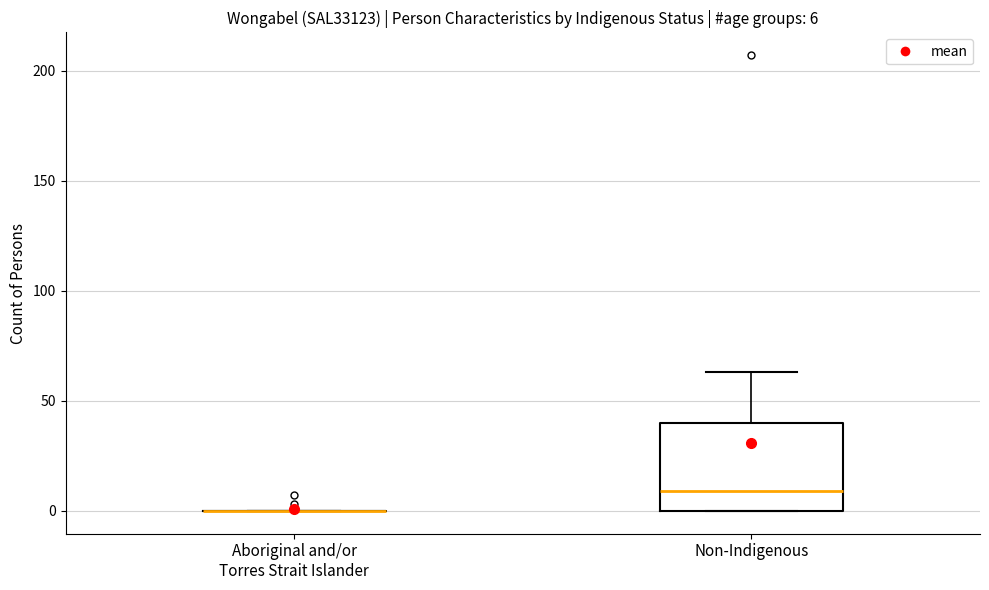

Which box is the tallest, from its lower edge to its upper edge?

Non-Indigenous